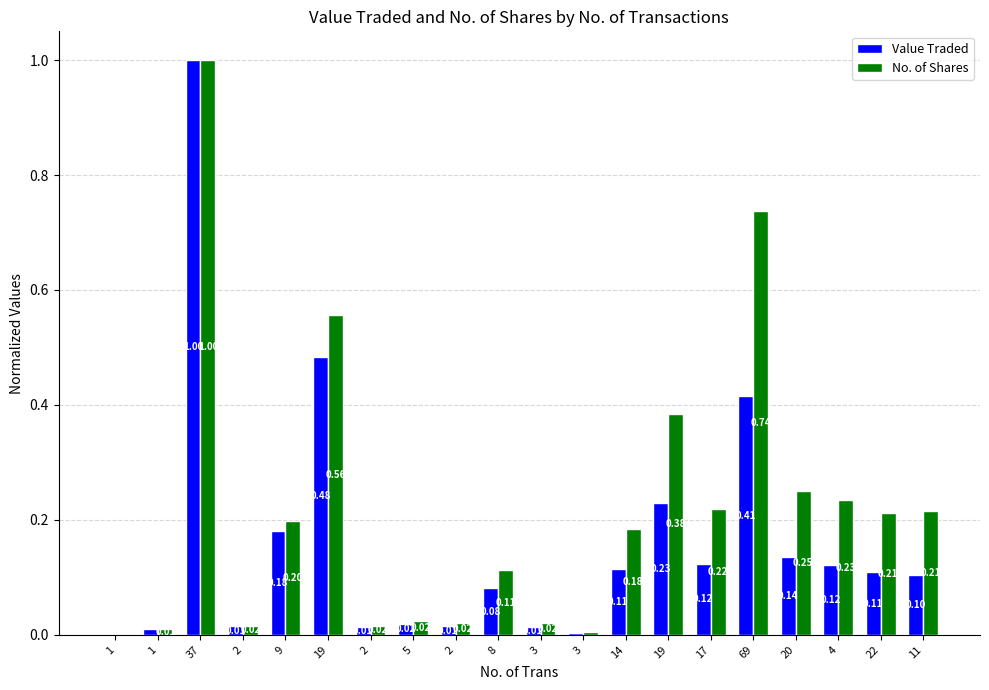

Which category has the lowest value in the No. of Shares series?

1